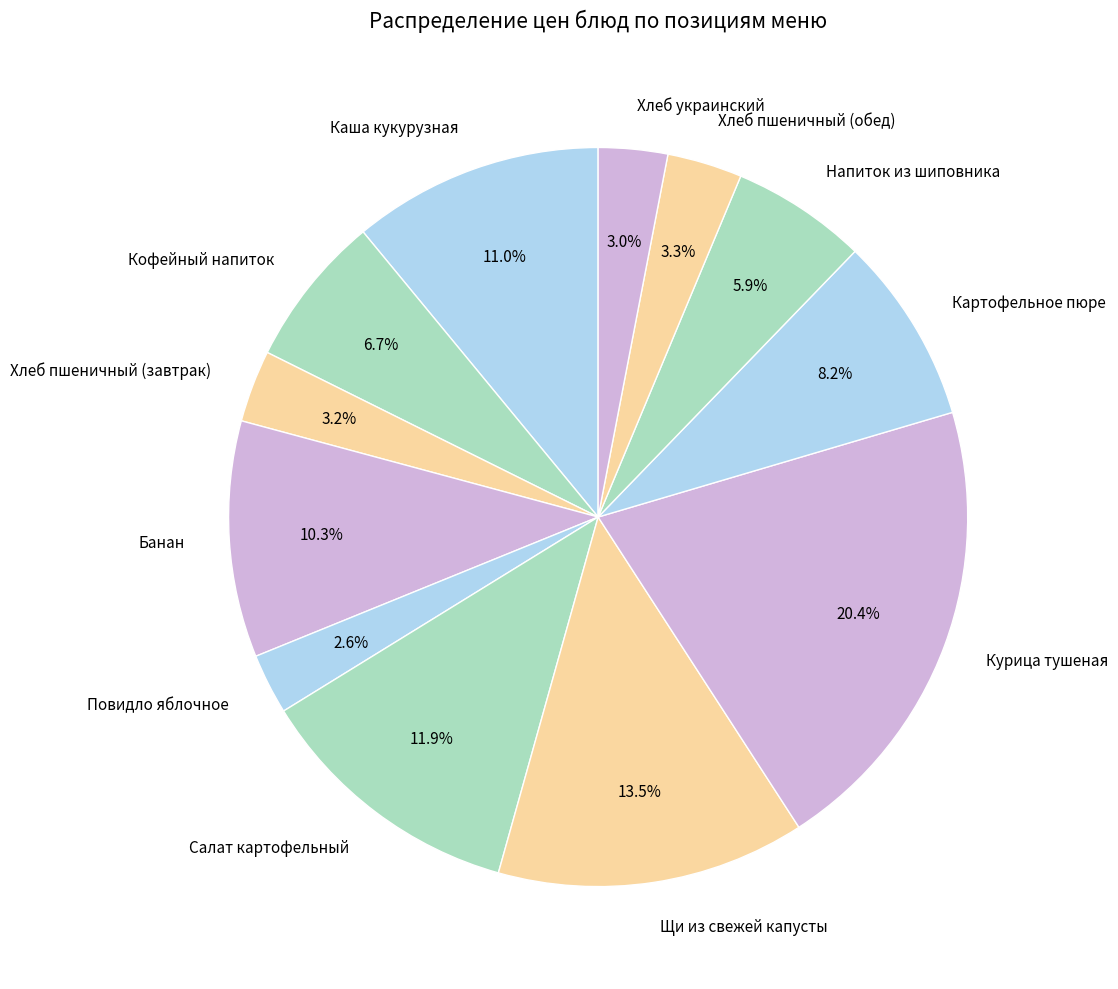

Is Банан the majority of the pie?

No